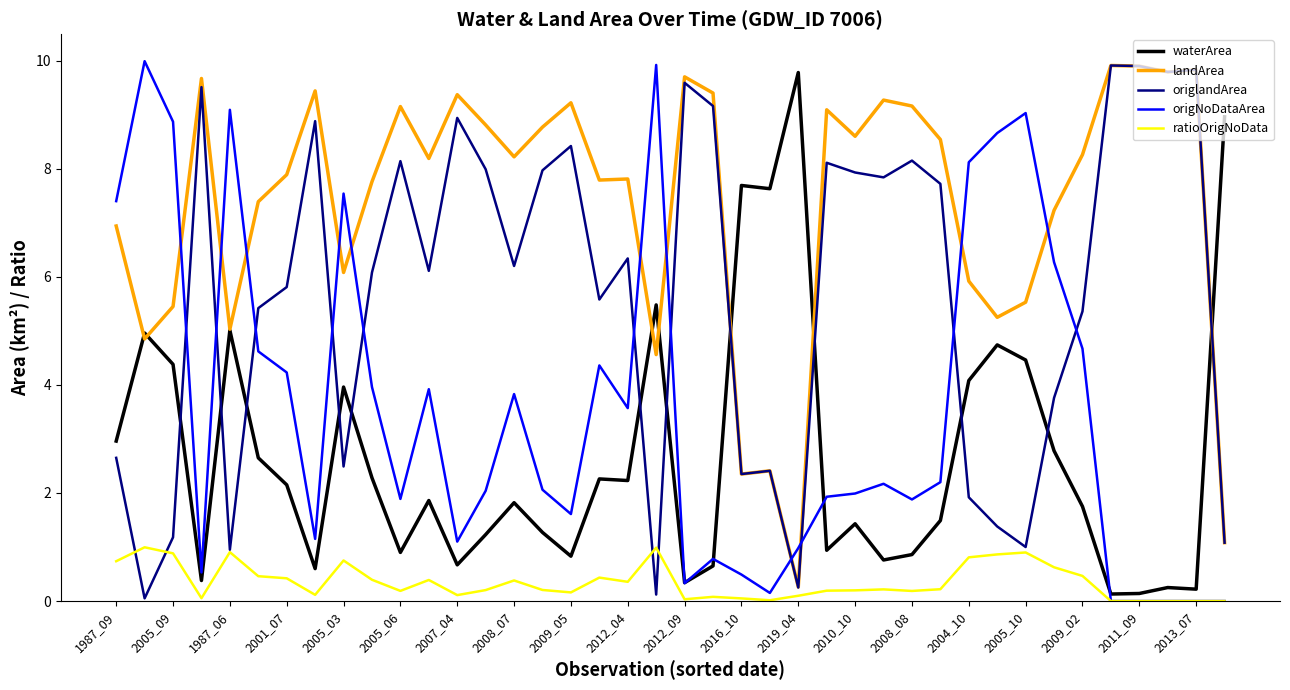

What is the difference between the maximum and minimum values in the origlandArea series?

9.9